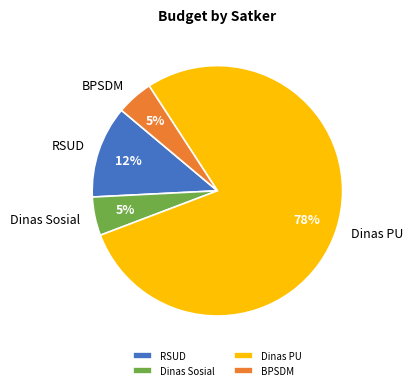

True or false: Dinas PU accounts for 78% of the total.

True